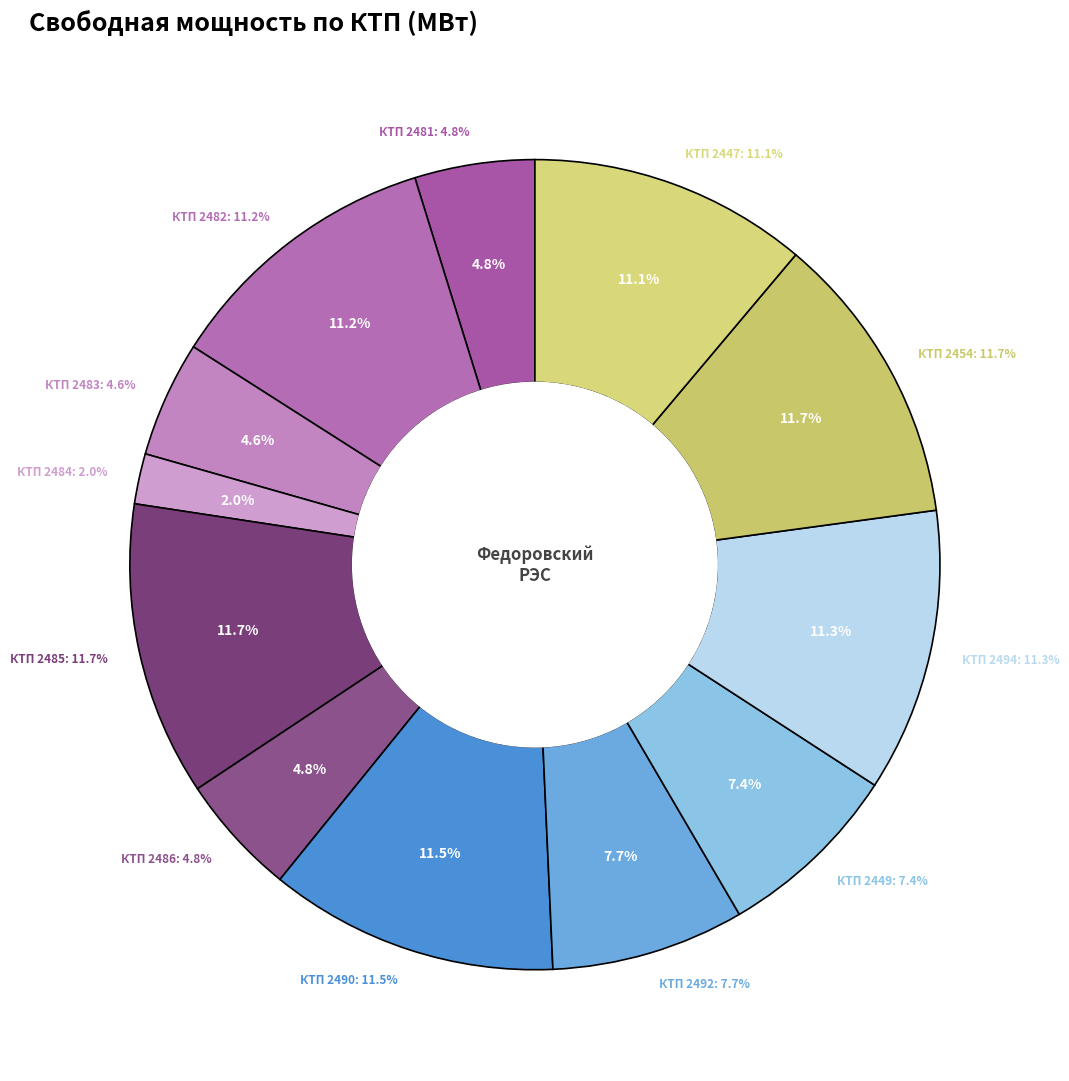

To the nearest percent, what portion does КТП 2482 represent?

11%